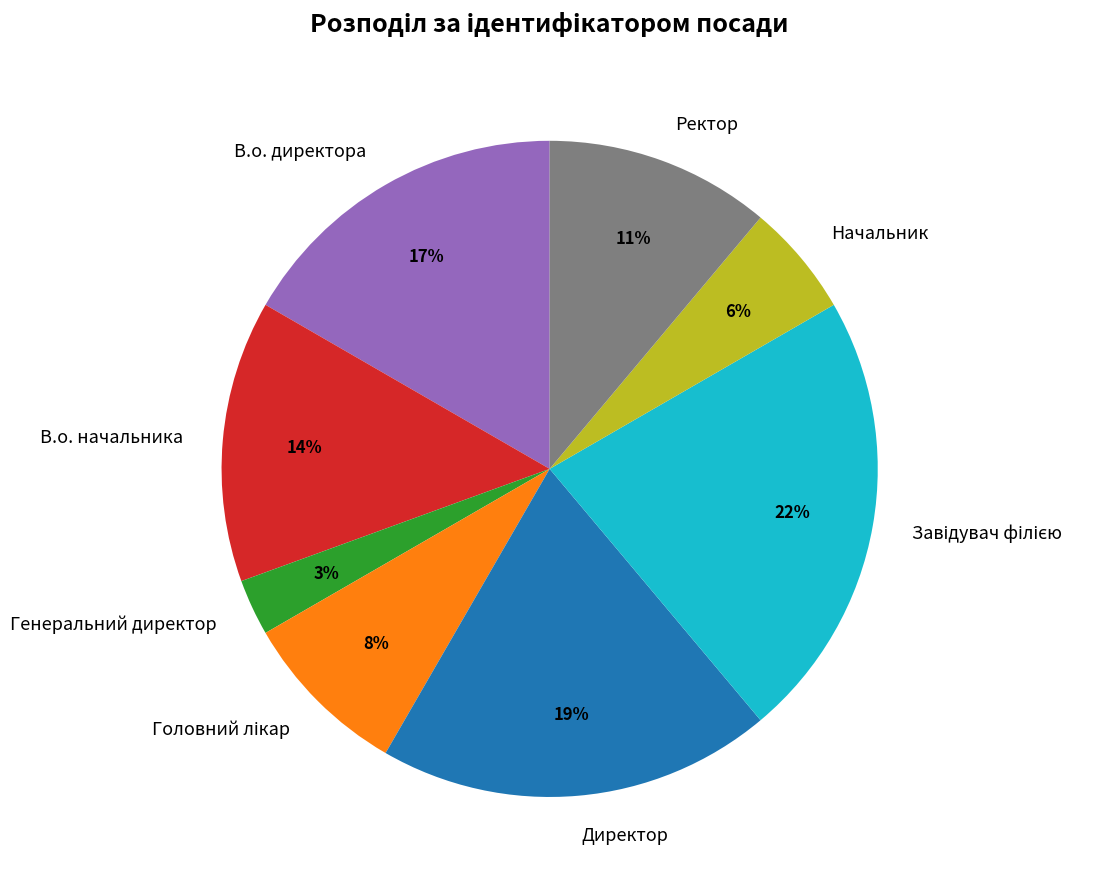

What is the smallest slice in the pie chart?

Генеральний директор